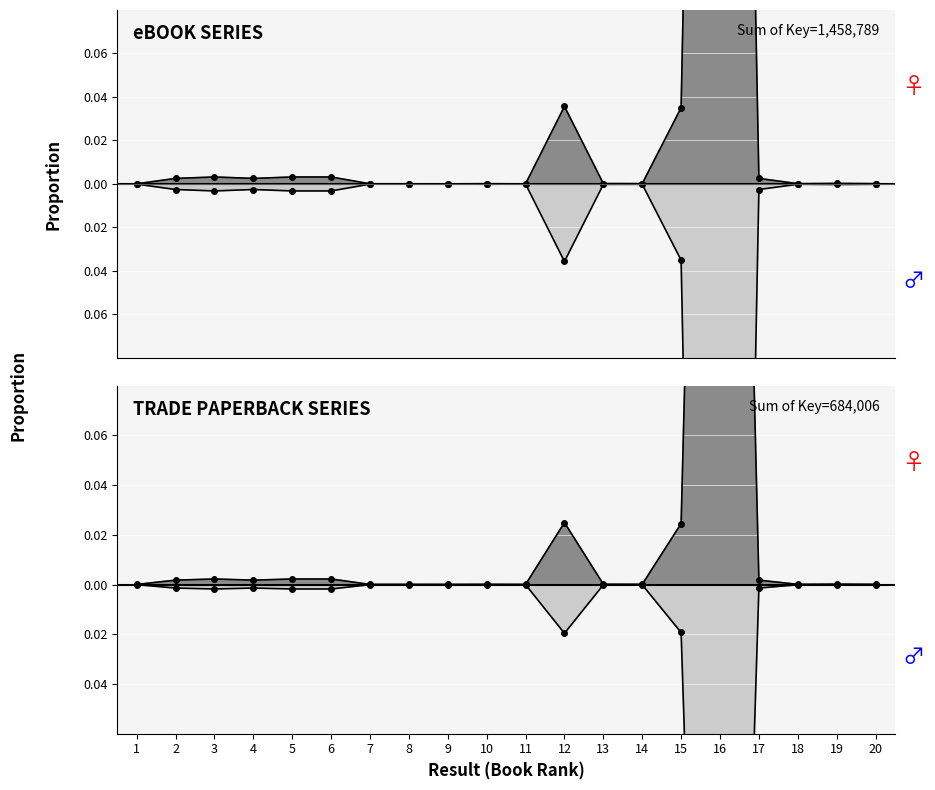

True or false: Trade/Mass (Key) and eBook (Key) intersect in this chart.

False